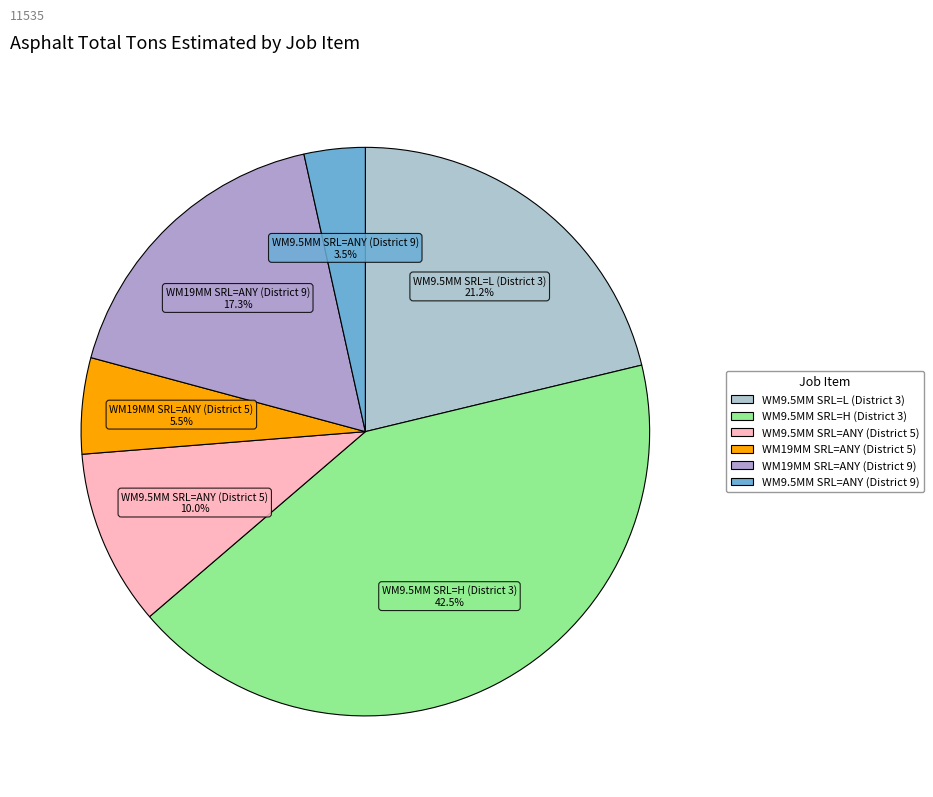

Approximately how many times larger is the value at WM9.5MM SRL=L (District 3) compared to WM19MM SRL=ANY (District 5)?

3.9